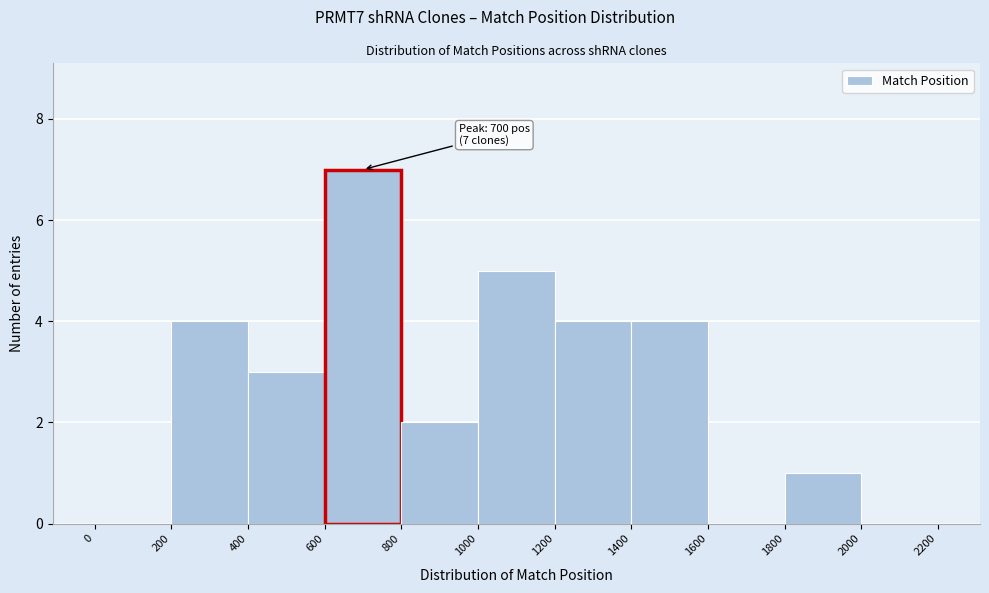

Over which range of the x-axis is the bar tallest?

600 to 800